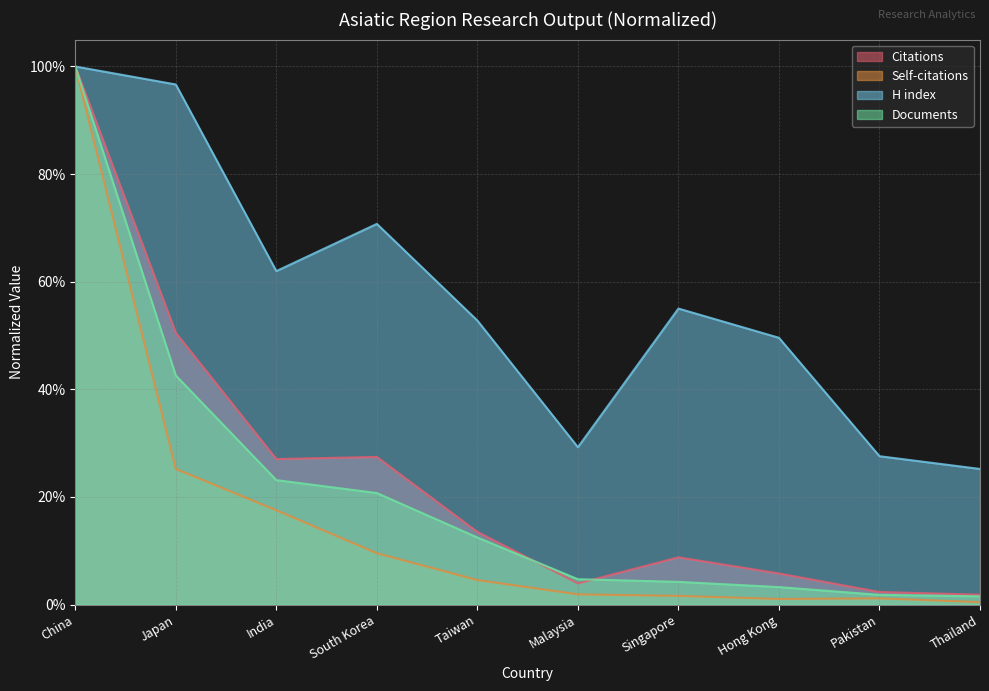

True or false: Documents has more than 0 points higher than both neighbors.

False